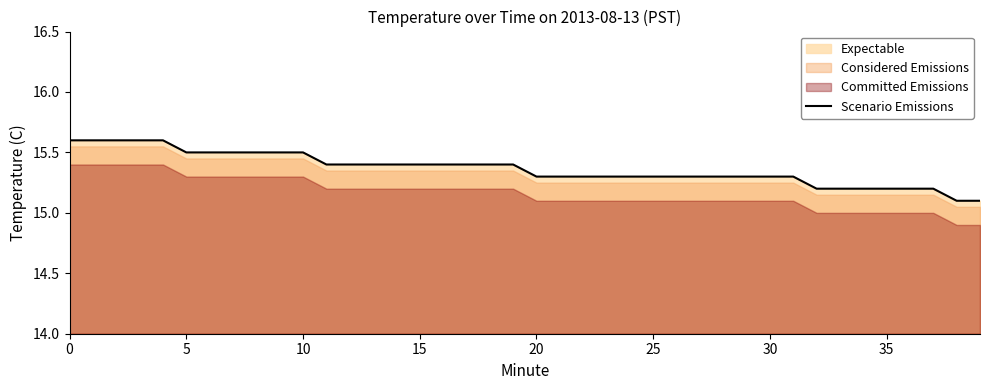

What is the lowest value of the Scenario Emissions series?

15.1